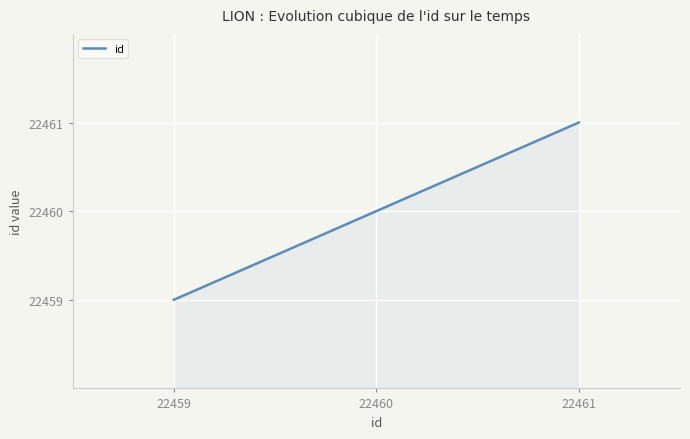

What is the difference between the maximum and minimum values?

2.0